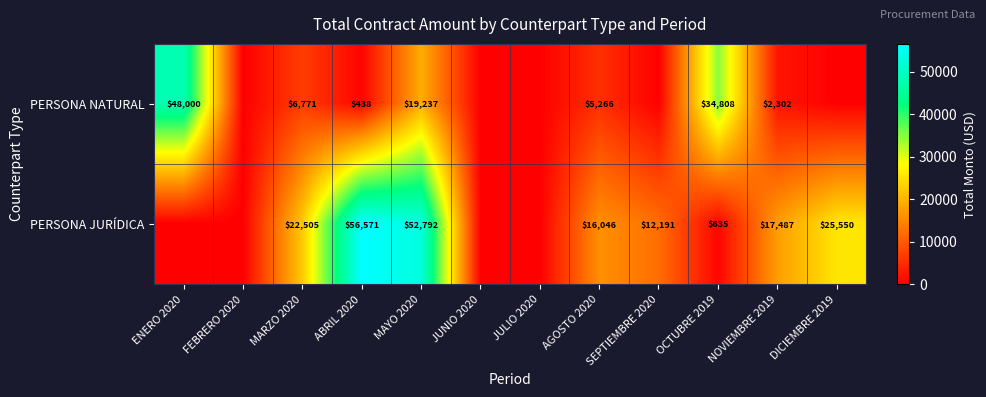

Which series changed the most between MARZO 2020 and MAYO 2020?

PERSONA JURÍDICA